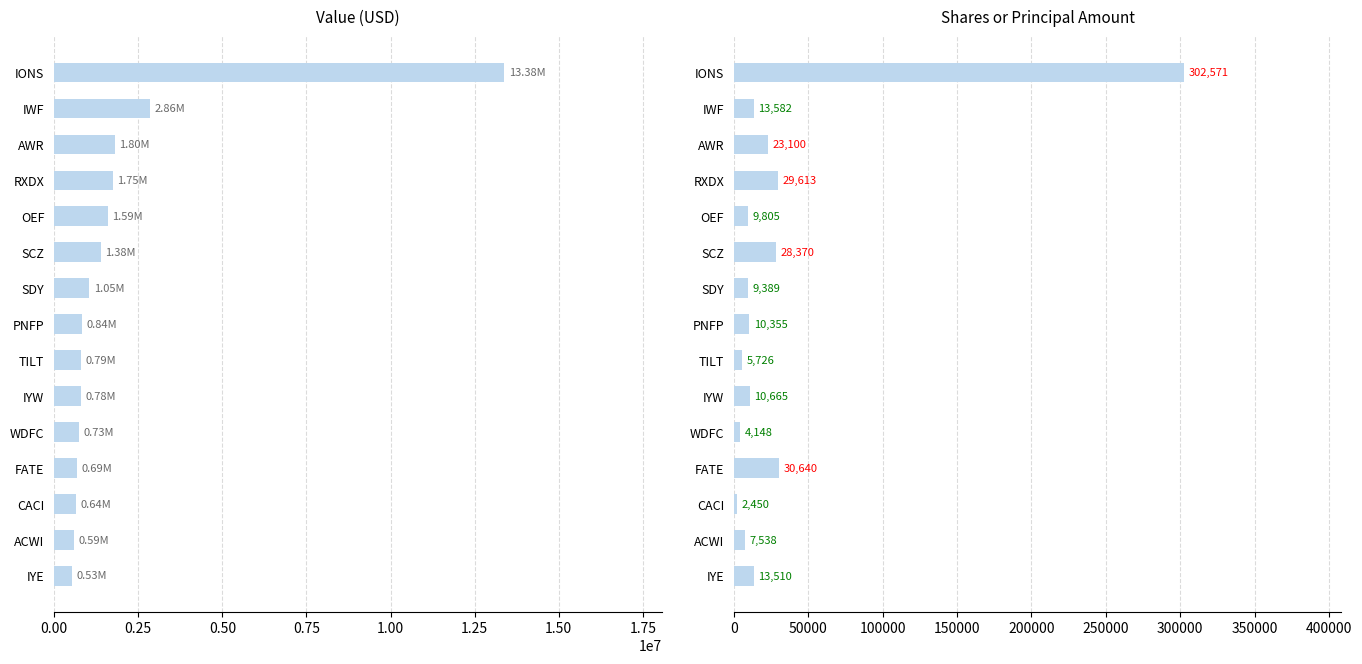

Rank the series at IYE from highest to lowest value.

Value (USD), Shares or Principal Amount